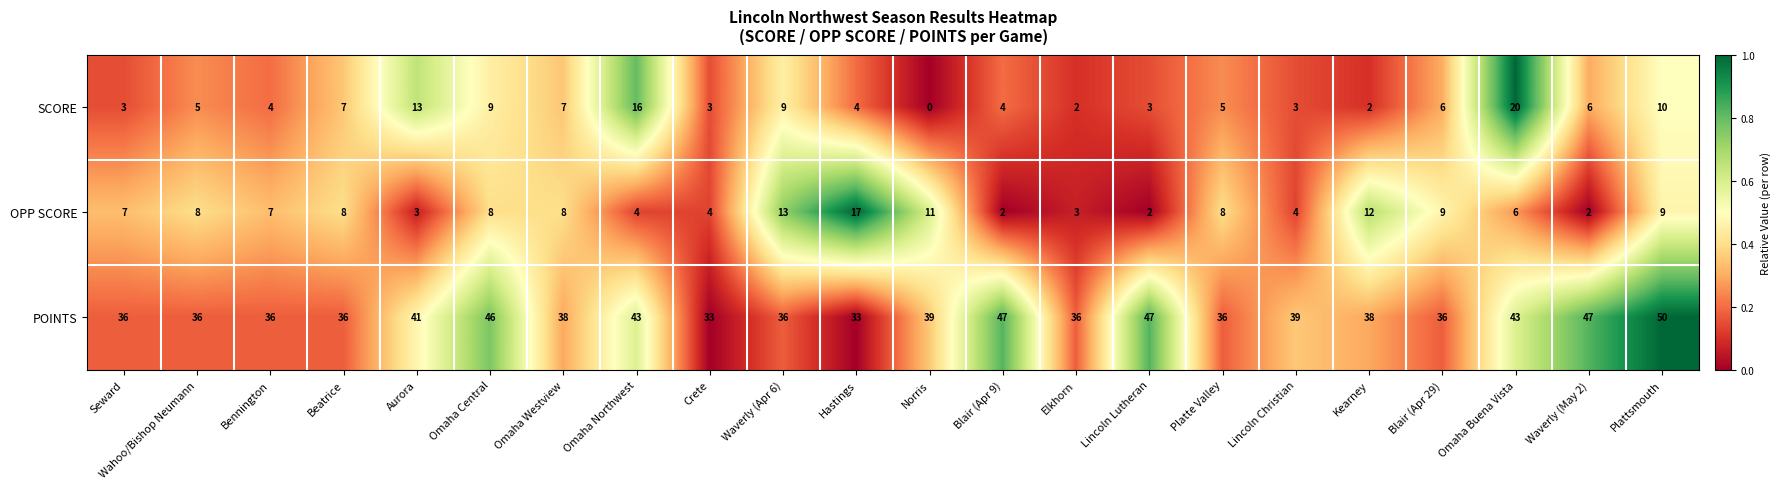

Rank the series by their maximum value, from highest to lowest.

POINTS, SCORE, OPP SCORE